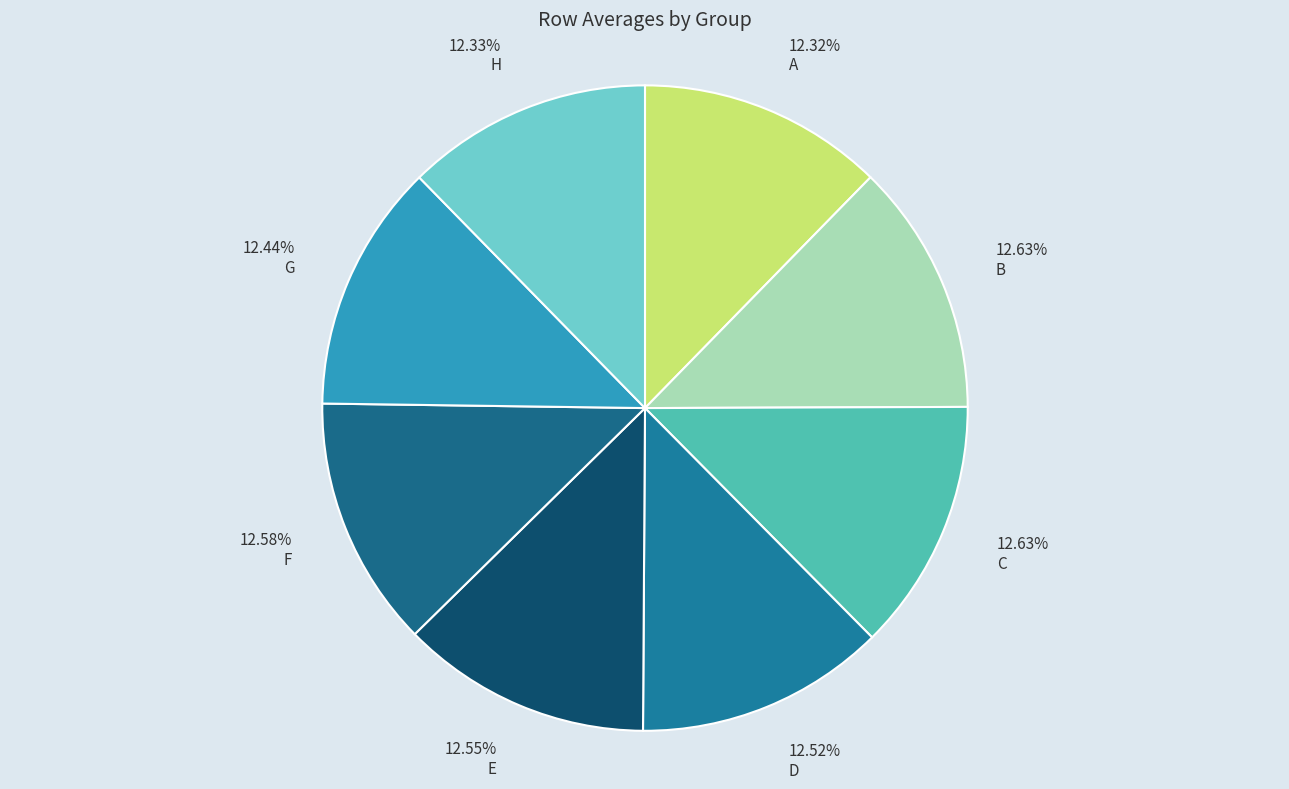

Which slice is the smallest?

A